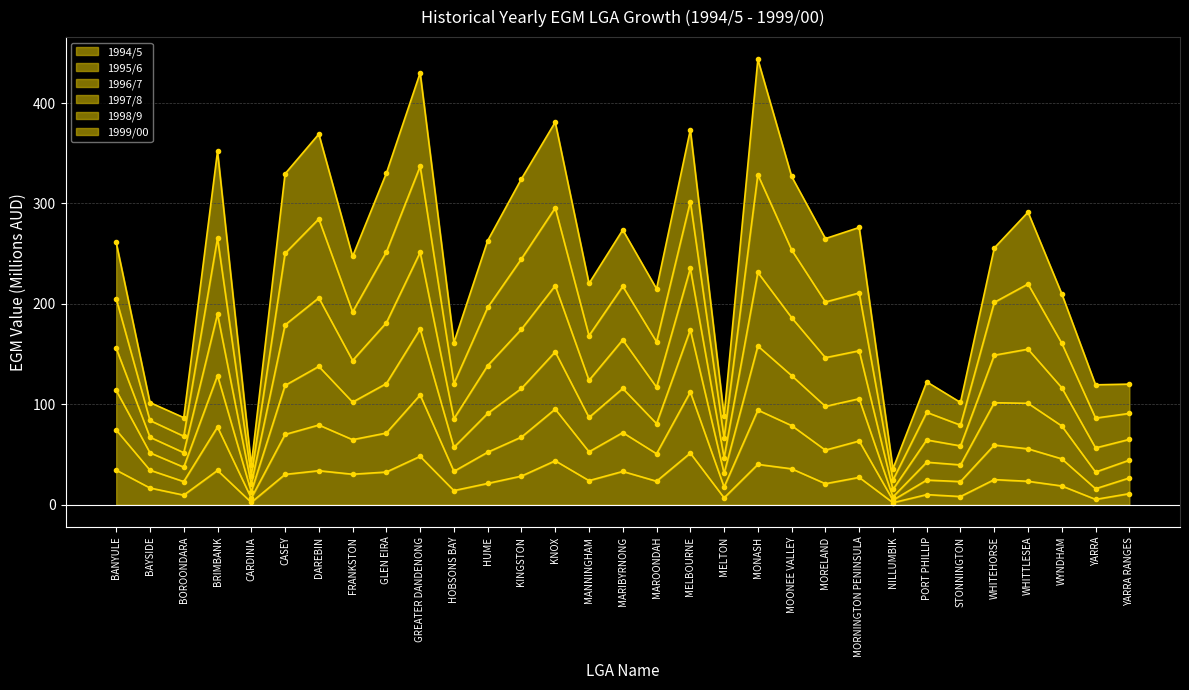

The value of 1994/5 at FRANKSTON is 14.7. True or false?

False